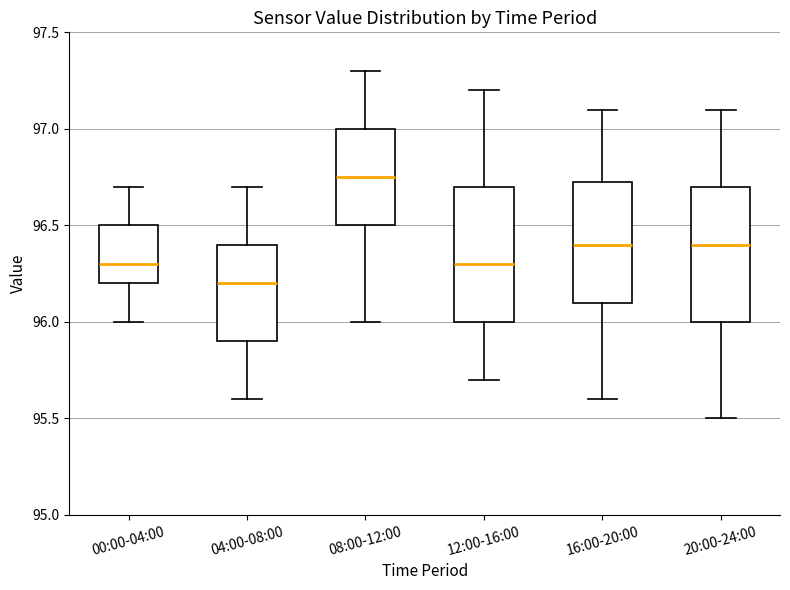

Which box has the highest median line?

08:00-12:00